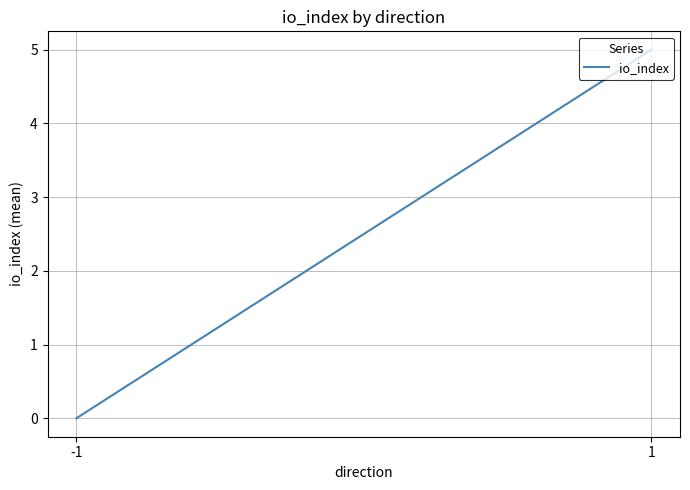

List the labels in order of value, largest first.

1, -1